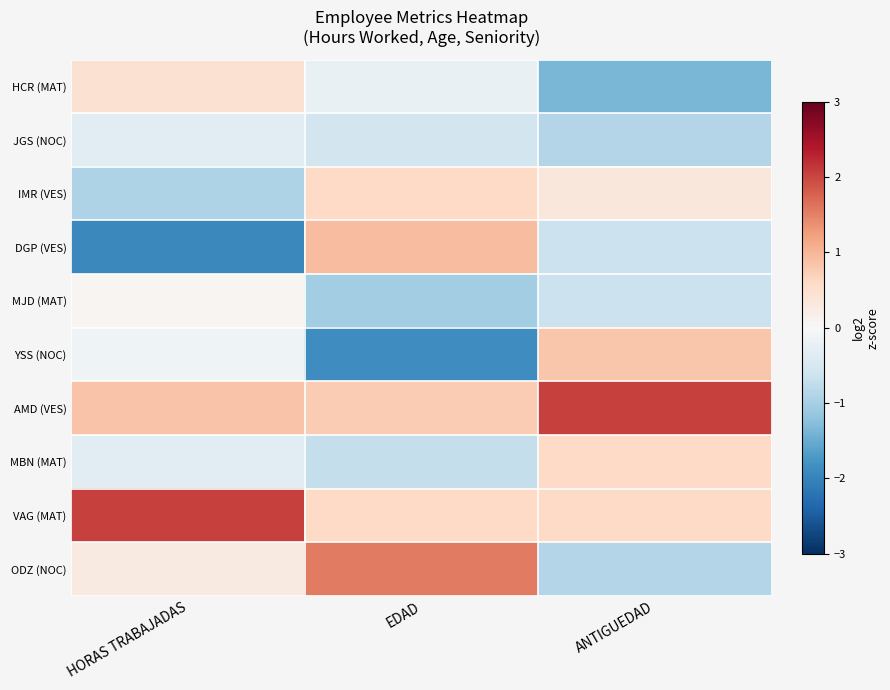

What is the smallest value displayed?

-1.9